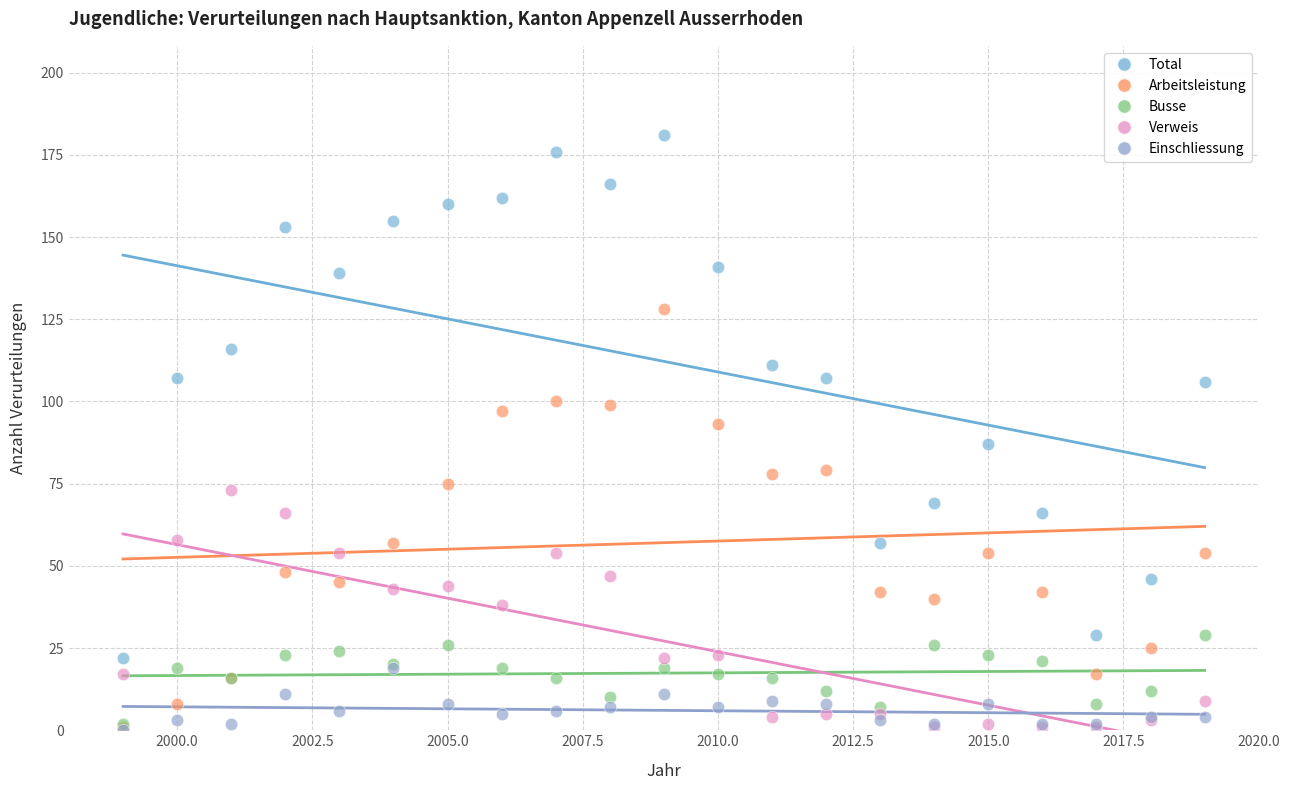

What are all the series names shown in the legend?

Total, Arbeitsleistung, Busse, Verweis, Einschliessung